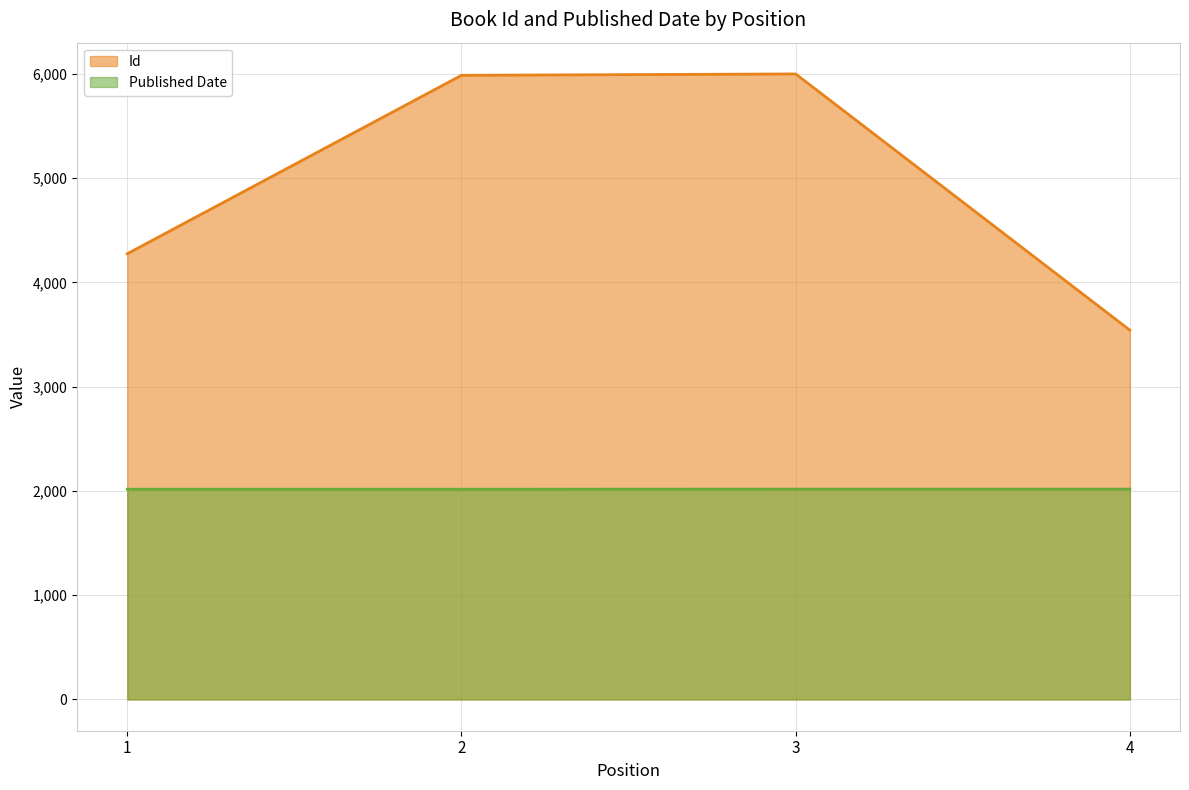

Between 2 and 4, which series saw the biggest shift?

Id